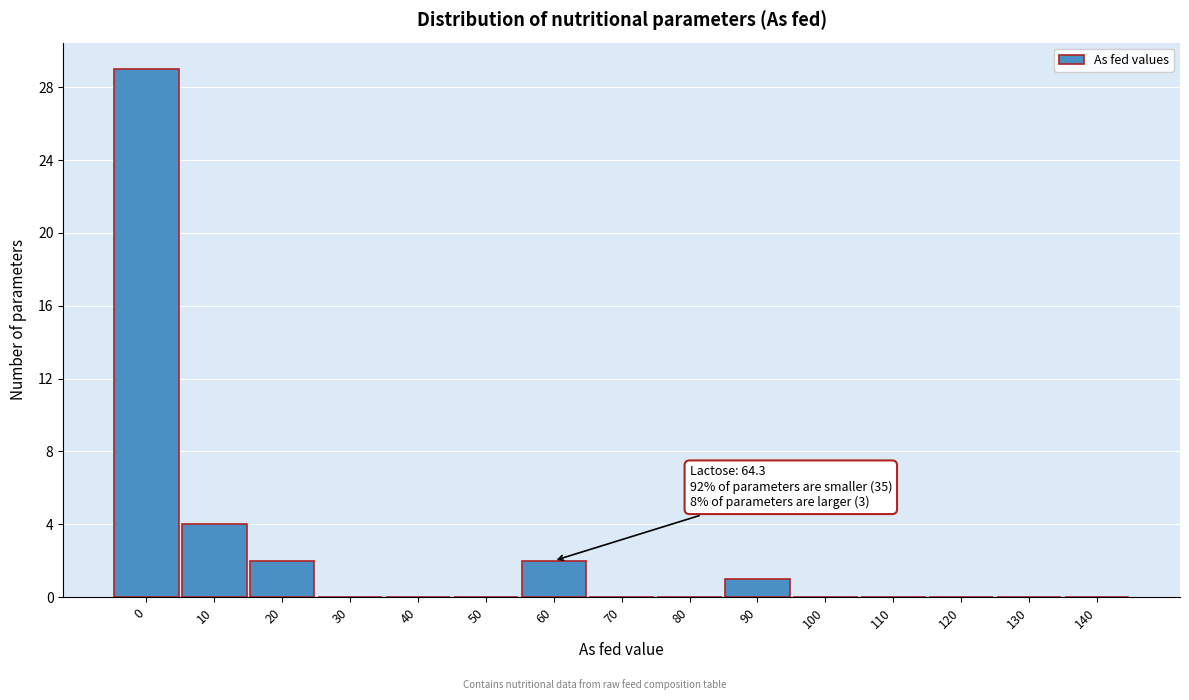

Reading right to left, transcribe all the data shown in this chart.

140=0	130=0	120=0	110=0	100=0	90=1	80=0	70=0	60=2	50=0	40=0	30=0	20=2	10=4	0=29